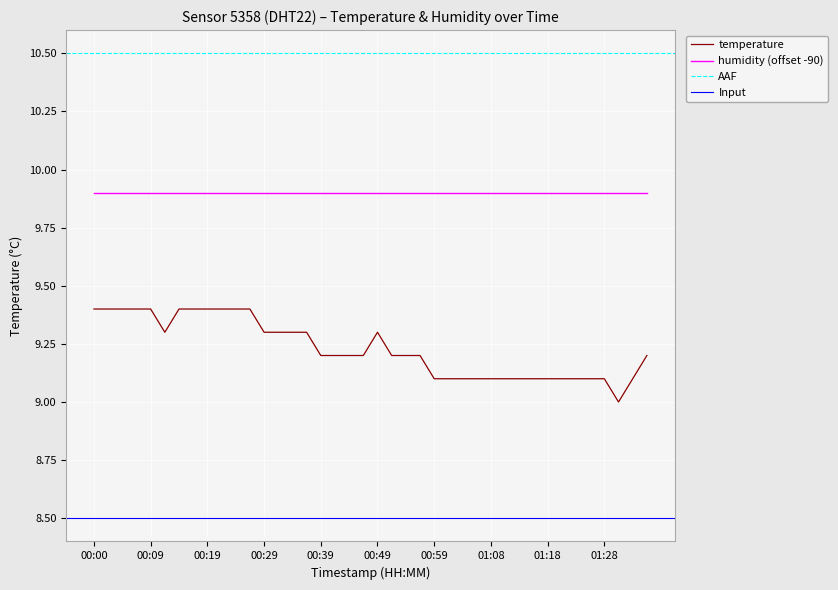

Is it true that the value at 00:29 is 9.3?

True